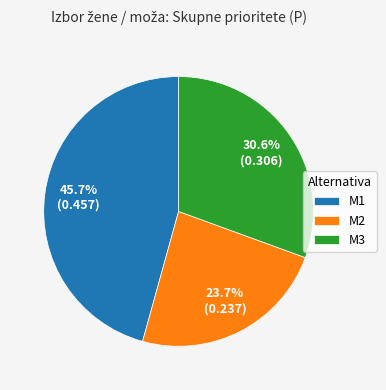

What percentage is NOT represented by M3?

69.4%